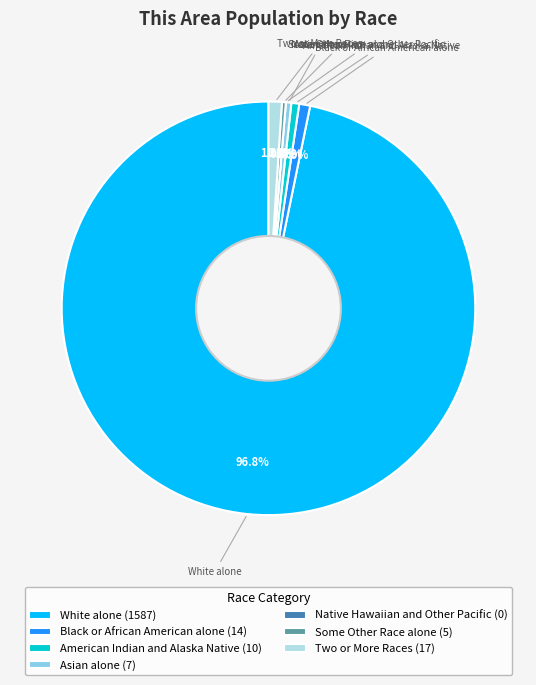

True or false: Black or African American alone accounts for 11% of the total.

False